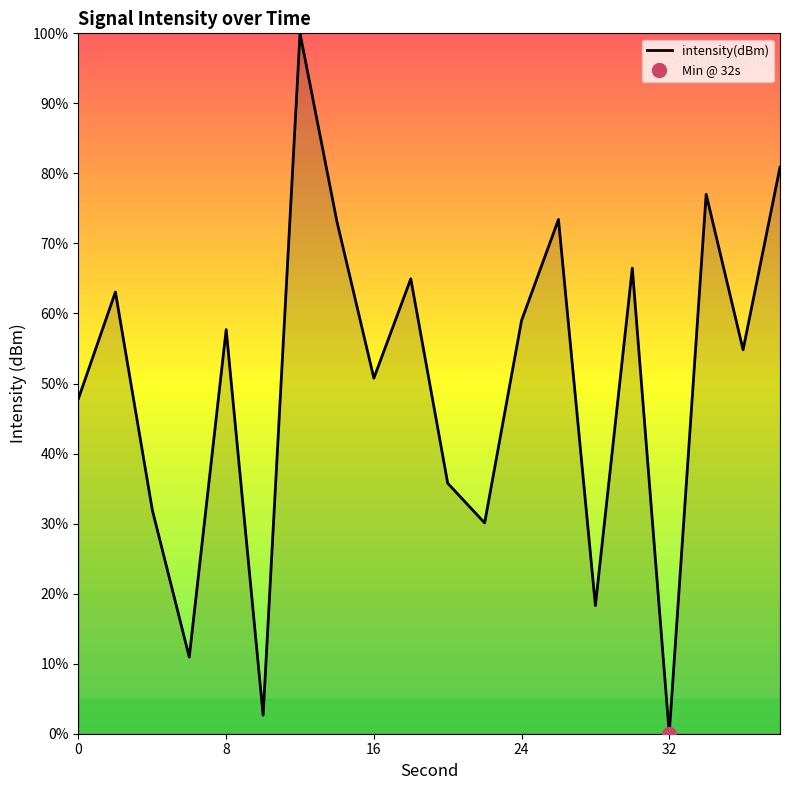

How many lines are shown in the chart?

1